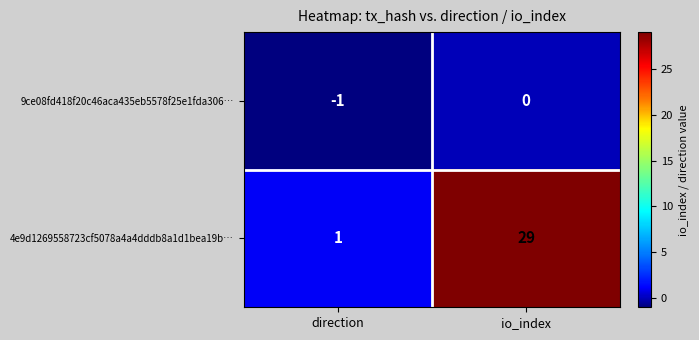

True or false: 9ce08fd418f20c46aca435eb5578f25e1fda306… has a value of 0 at io_index.

True